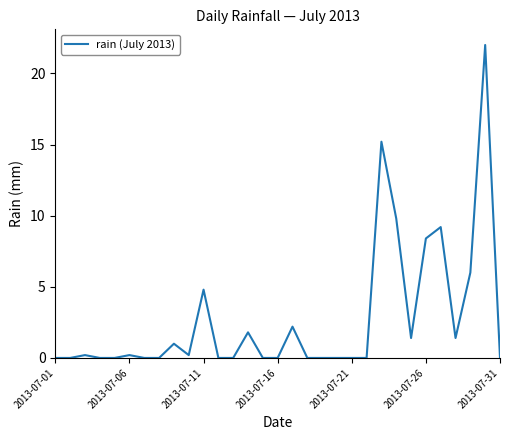

What is the maximum value shown in the chart?

22.0